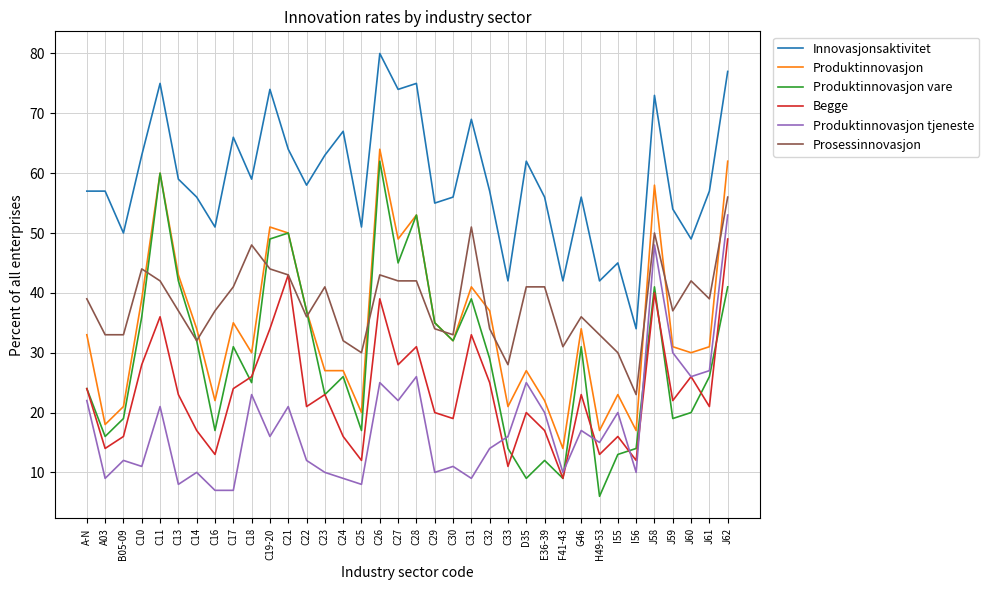

What is the difference between the maximum and minimum values in the Innovasjonsaktivitet series?

46